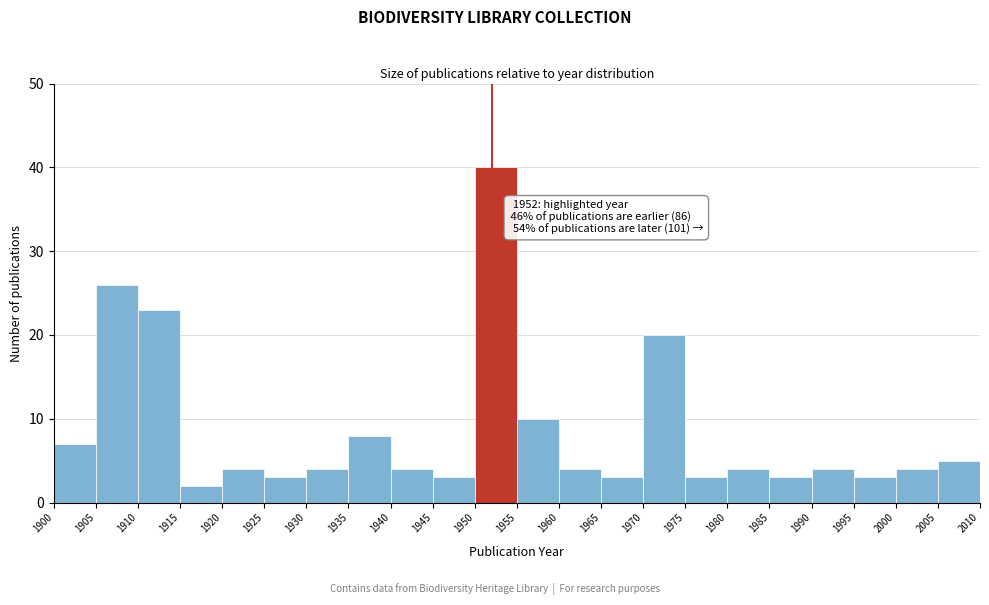

Which range on the x-axis has the tallest bar?

1950 to 1955